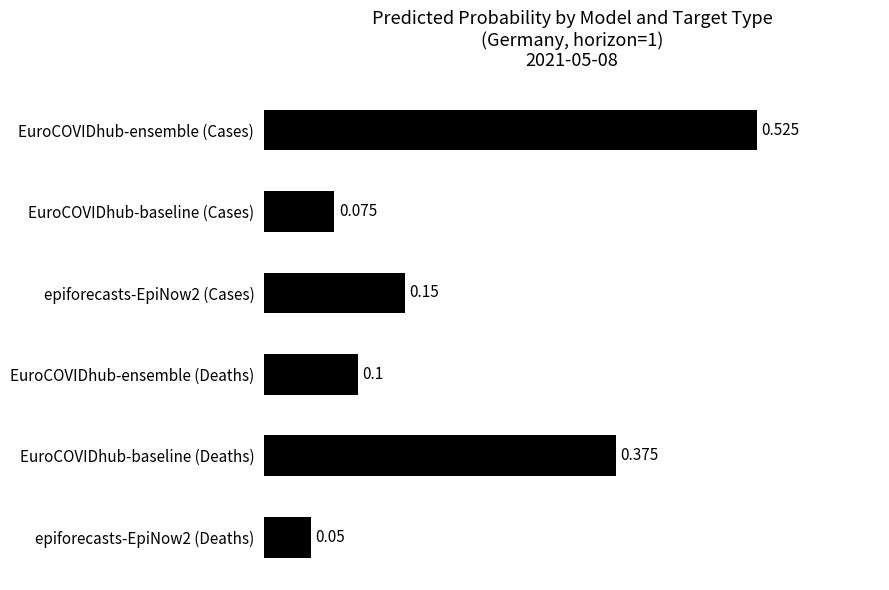

What is the label of the 2nd bar from the bottom?

EuroCOVIDhub-baseline (Deaths)